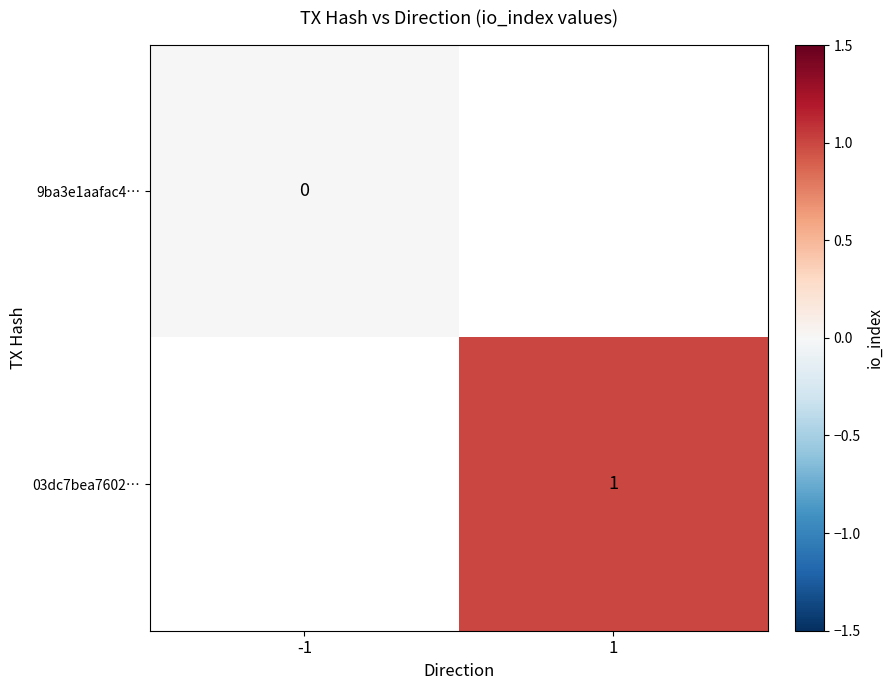

Is it true that 03dc7bea7602… equals 1 at 1?

True